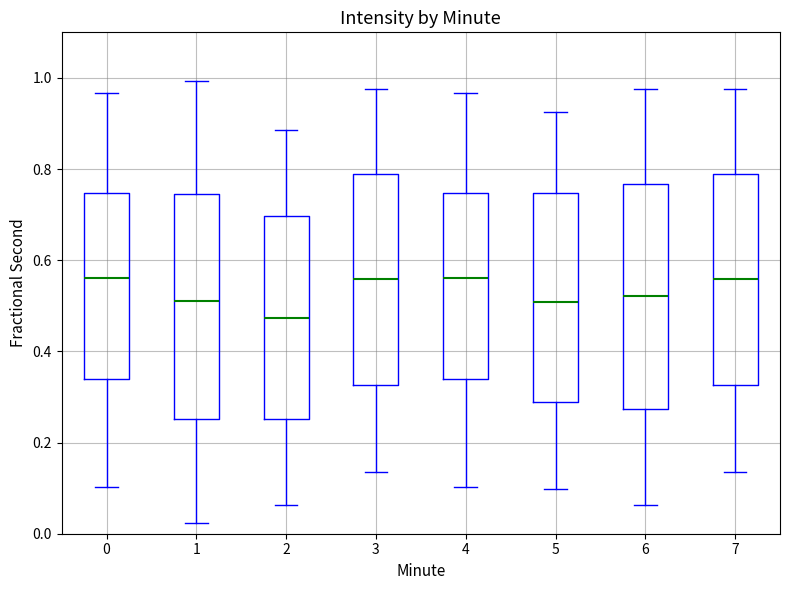

Where does the median line of the box at x = 3 sit on the y-axis? The values are not printed on the chart, so give them approximately, as read against the axis.

0.56